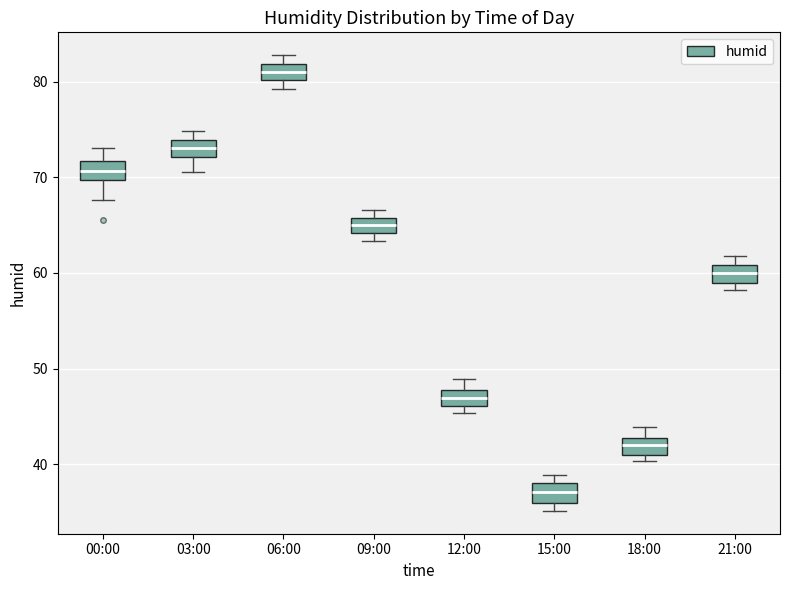

Where is the lower edge of the box for 18:00 on the y-axis? The values are not printed on the chart, so give them approximately, as read against the axis.

41